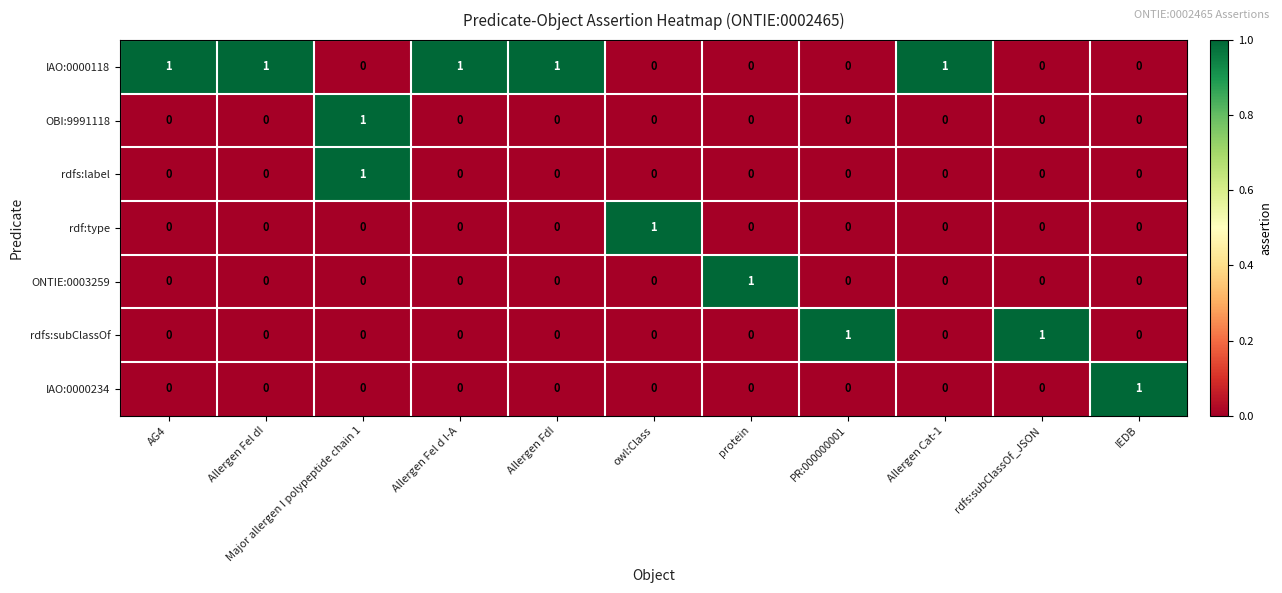

Is it true that ONTIE:0003259 equals 0 at Allergen Fel dI?

True